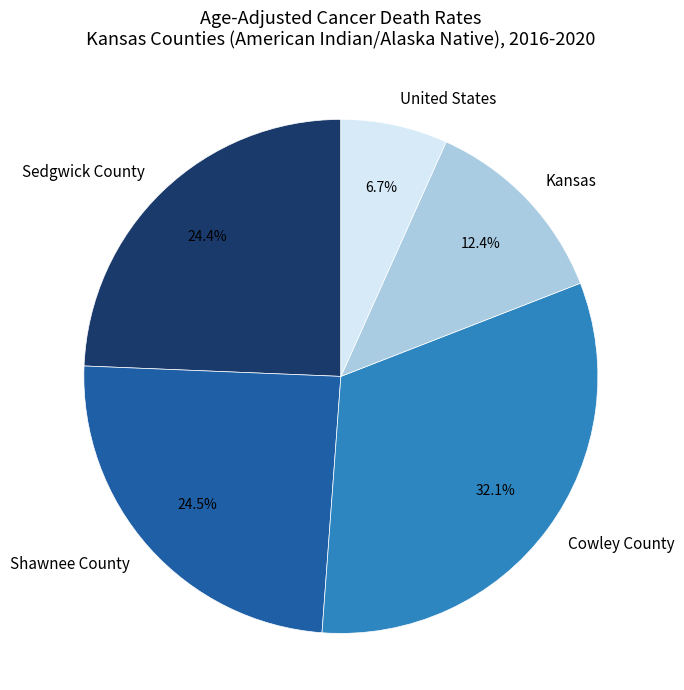

Count the number of slices in the pie.

5